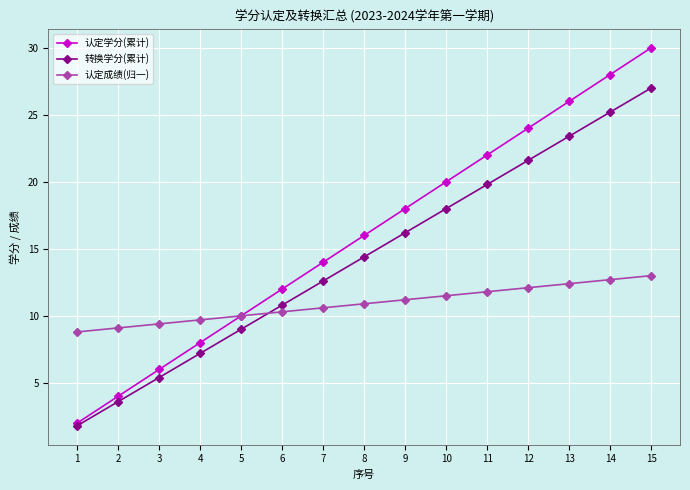

Which category has the lowest value across all series?

1